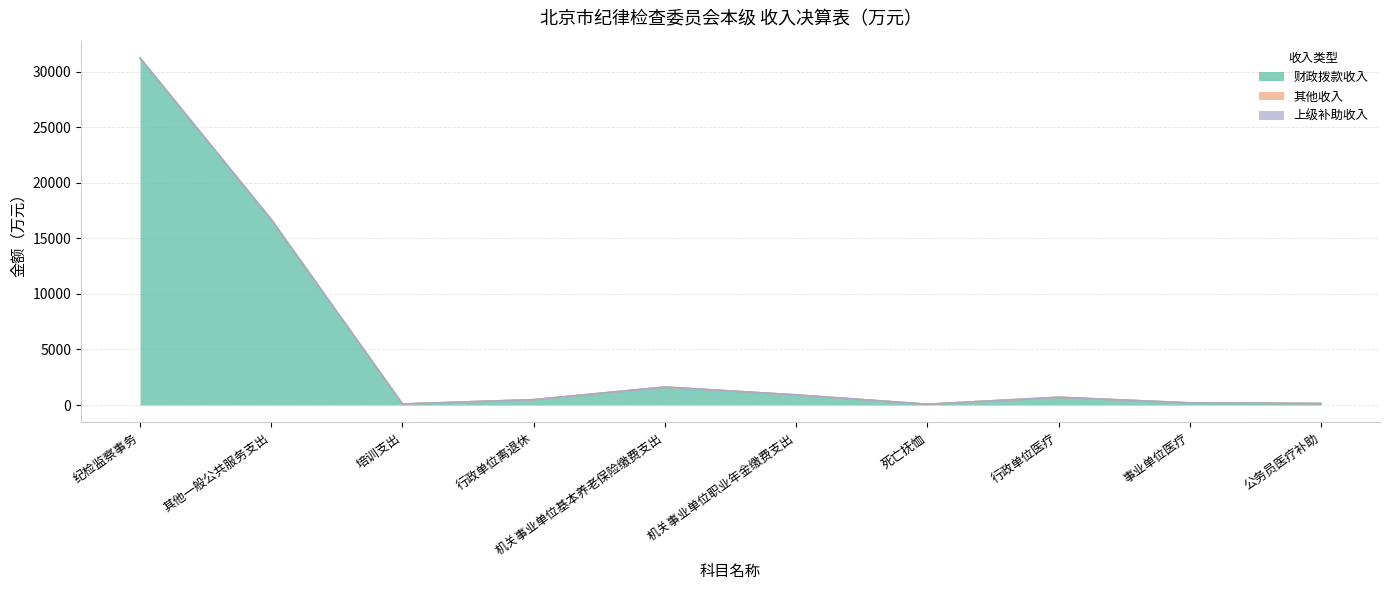

True or false: 其他收入 and 上级补助收入 cross at least once.

False